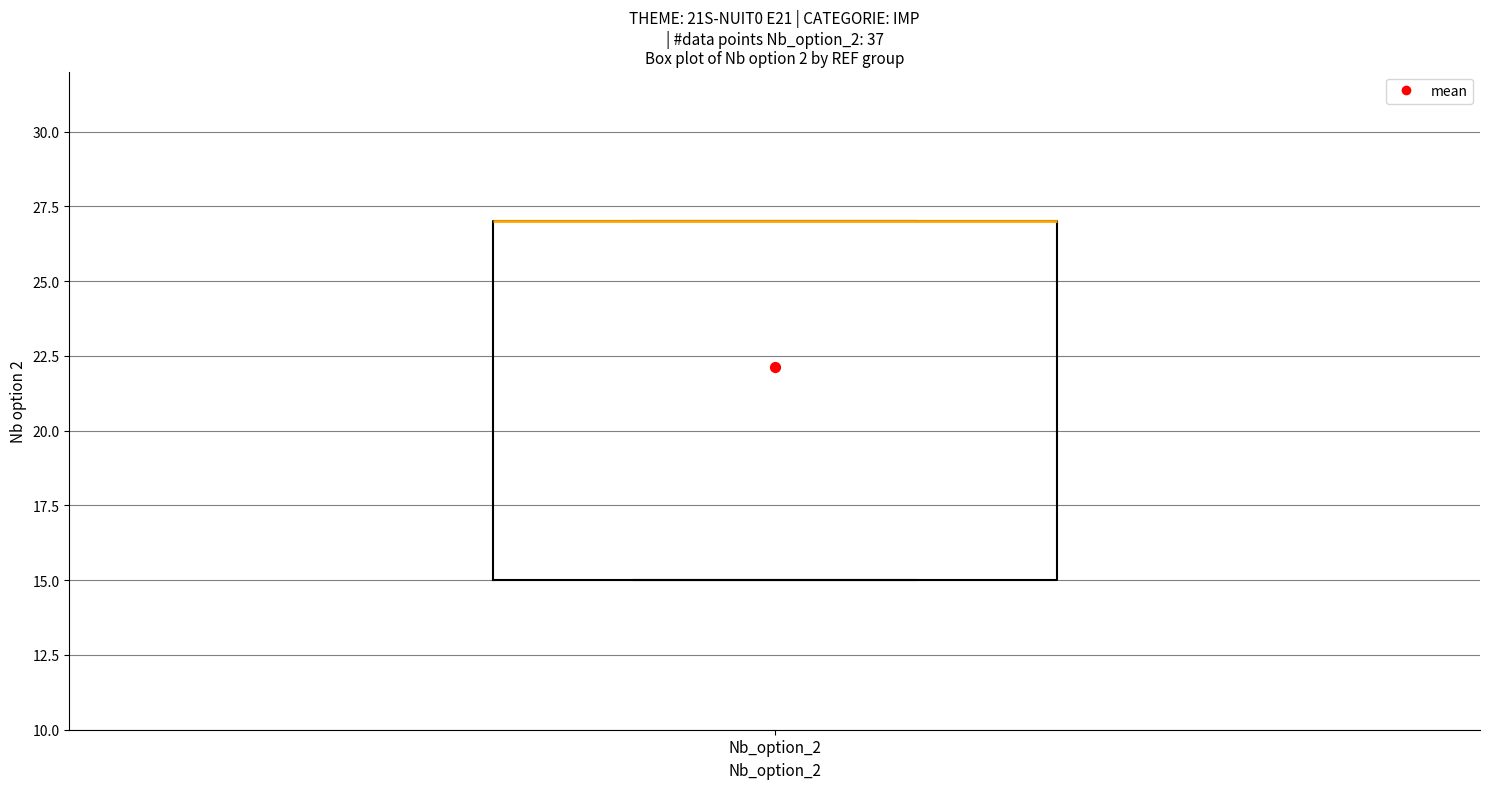

Read this box plot against the y-axis: the position of the median line, the range covered by the box, and the ends of both whiskers. The values are not printed on the chart, so give them approximately, as read against the axis.

median 27 (drawn on the box's upper edge), box 15 to 27, whiskers 15 to 27